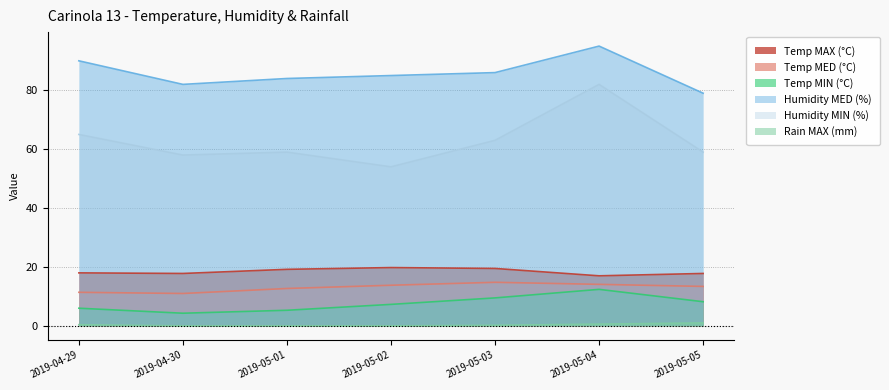

The Humidity MIN (%) series shows 59.0 at 2019-05-01. True or false?

True